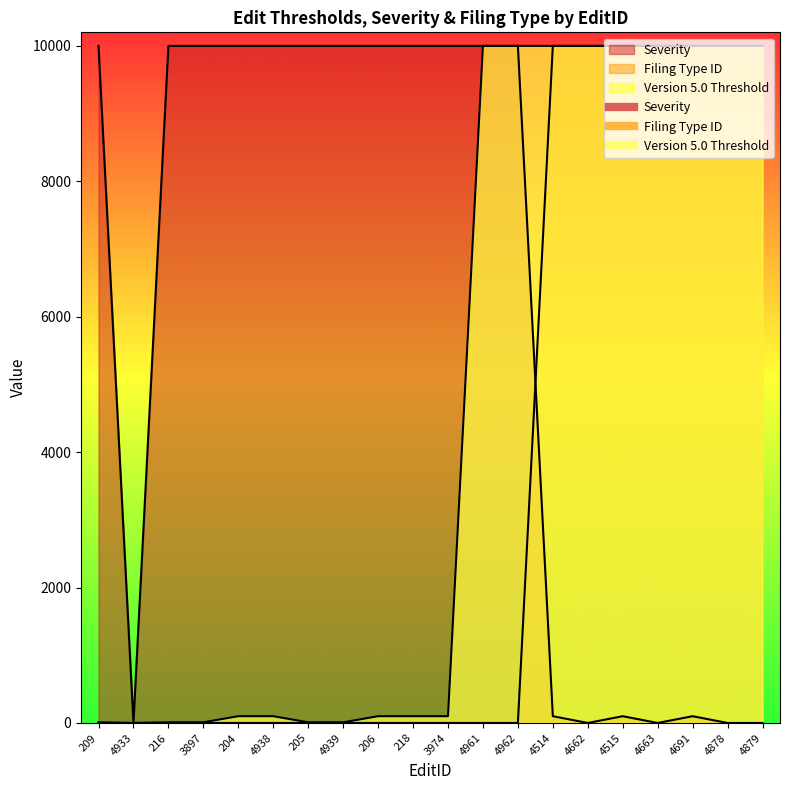

Which series has the largest range (max minus min)?

Version 5.0 Threshold